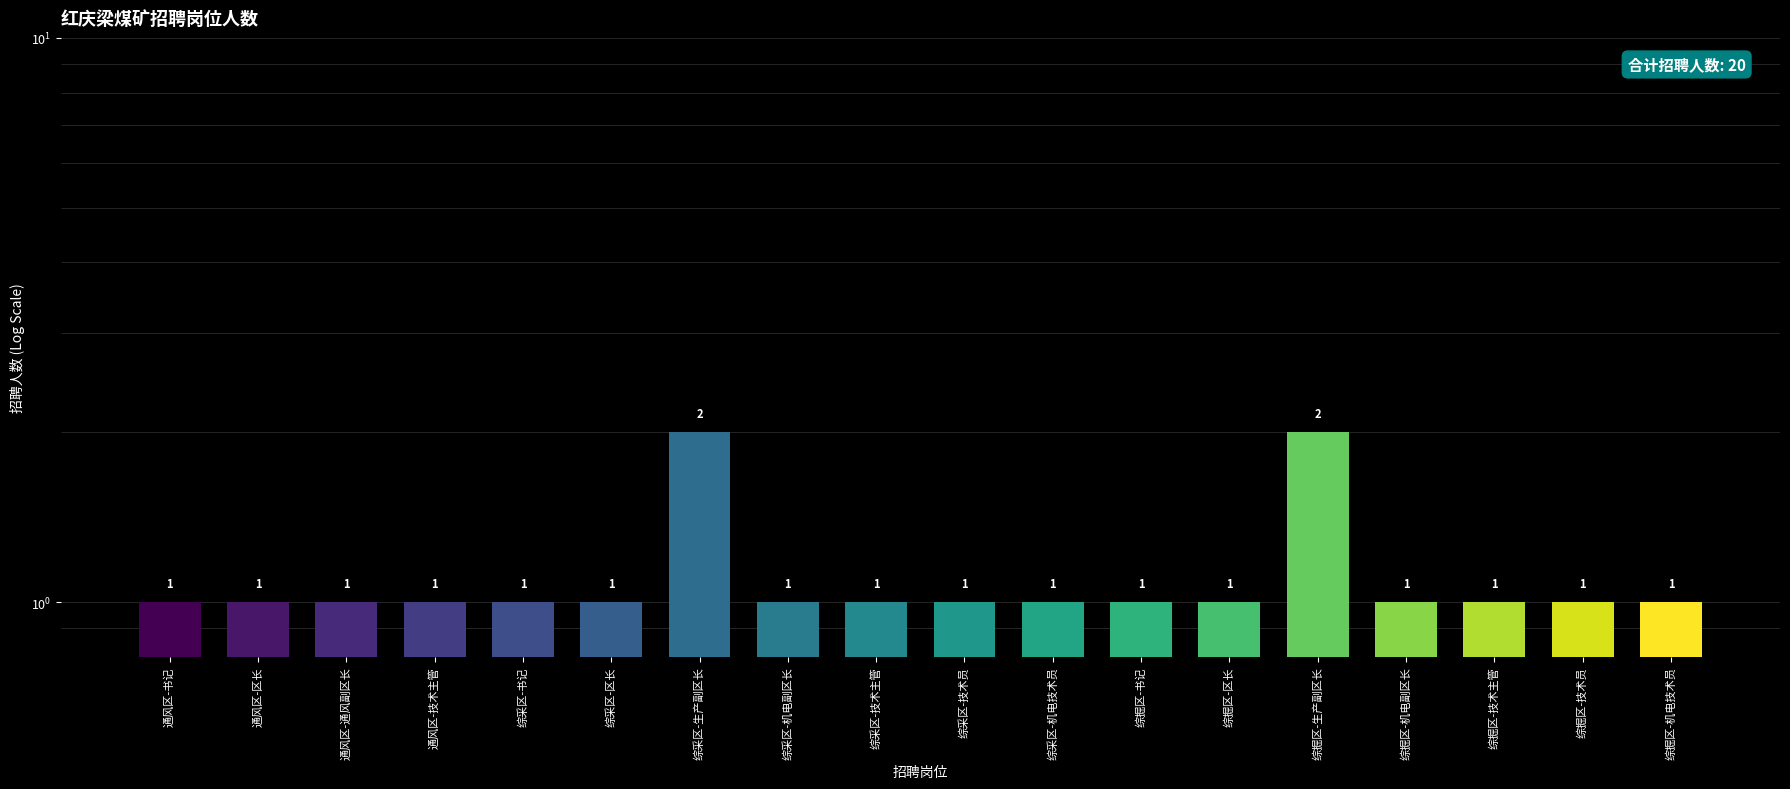

Which category has the lowest value across all series?

通风区-书记